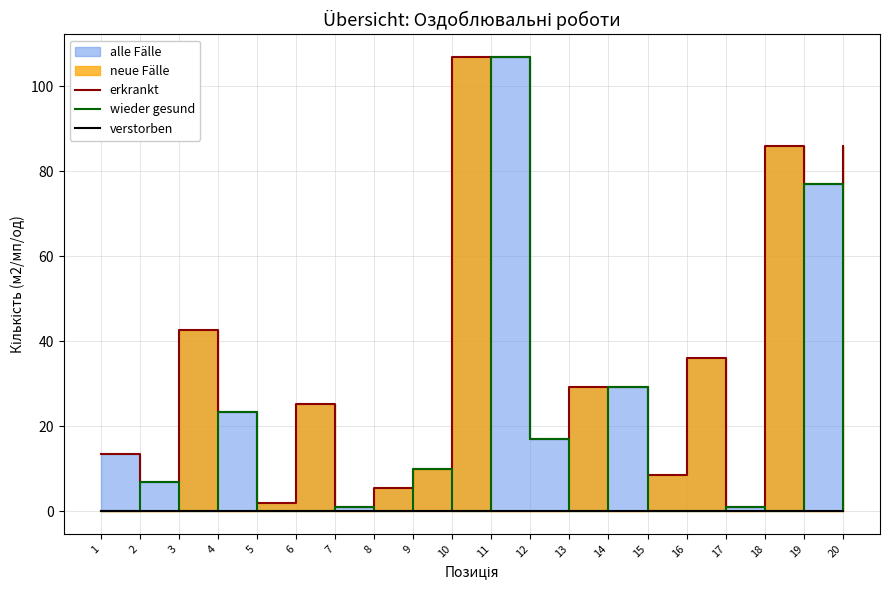

Where is the first local maximum for wieder gesund?

2